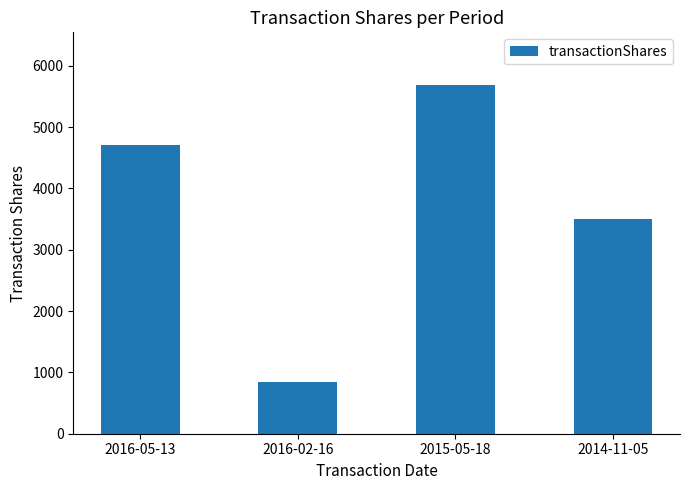

At which label is the value closest to 3267?

2014-11-05